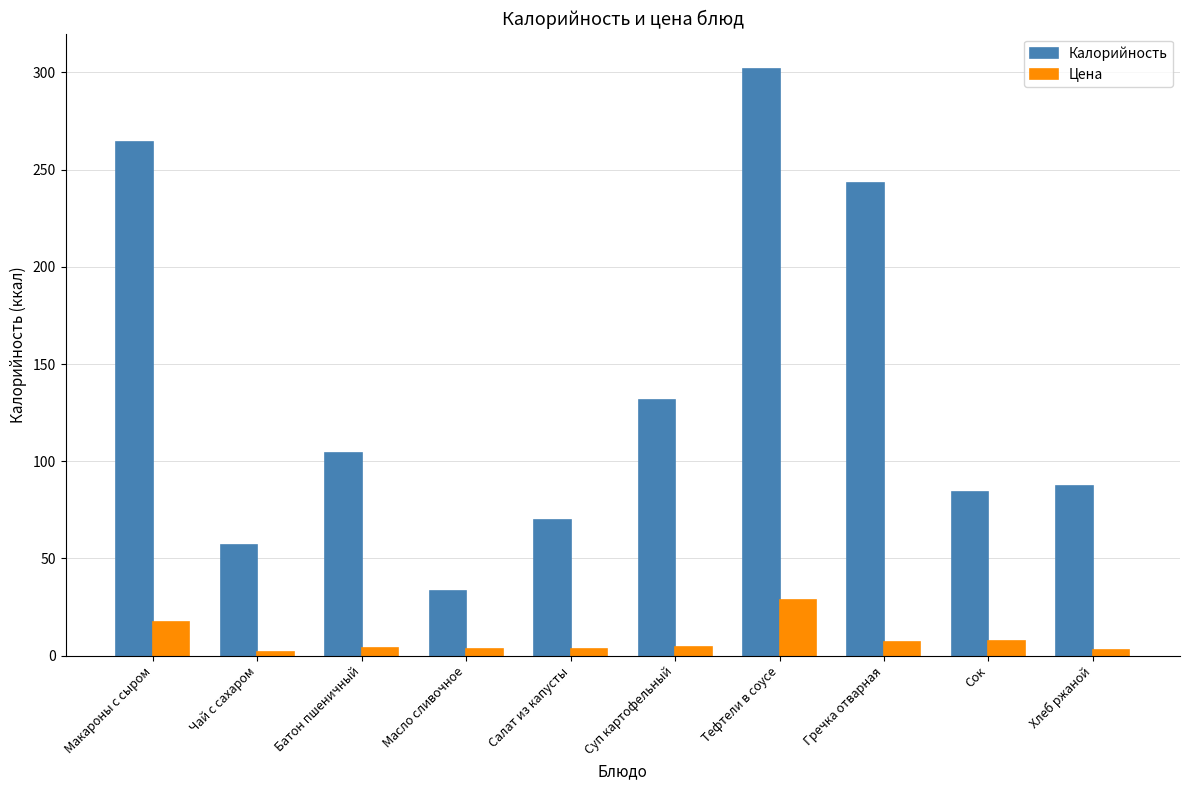

What is the maximum value for Калорийность?

301.6